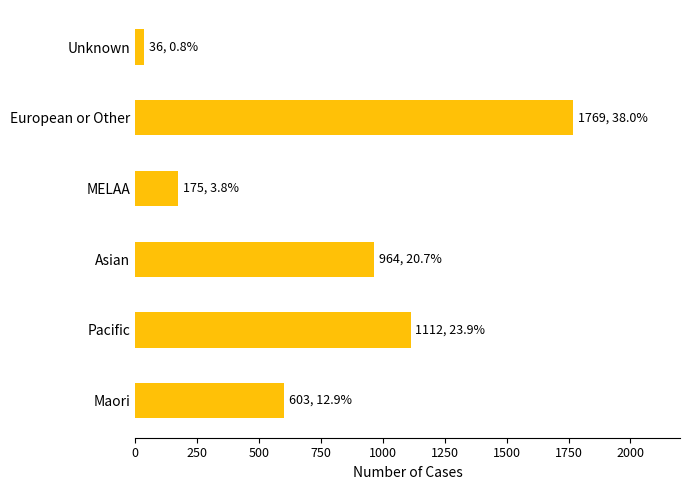

The value at MELAA is 175. True or false?

True